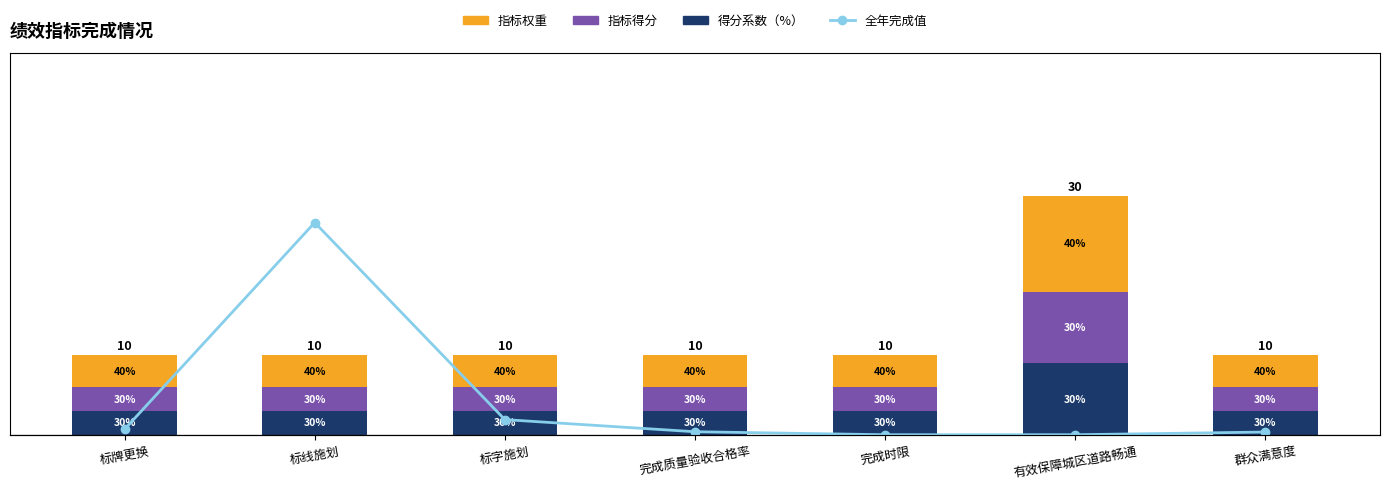

Reading left to right, list all the values displayed in this chart.

得分系数（%）: 3.0	3.0	3.0	3.0	3.0	9.0	3.0
指标得分: 3.0	3.0	3.0	3.0	3.0	9.0	3.0
指标权重: 4.0	4.0	4.0	4.0	4.0	12.0	4.0
全年完成值: 0.8	30.0	2.1	0.4	0.0	0.0	0.4